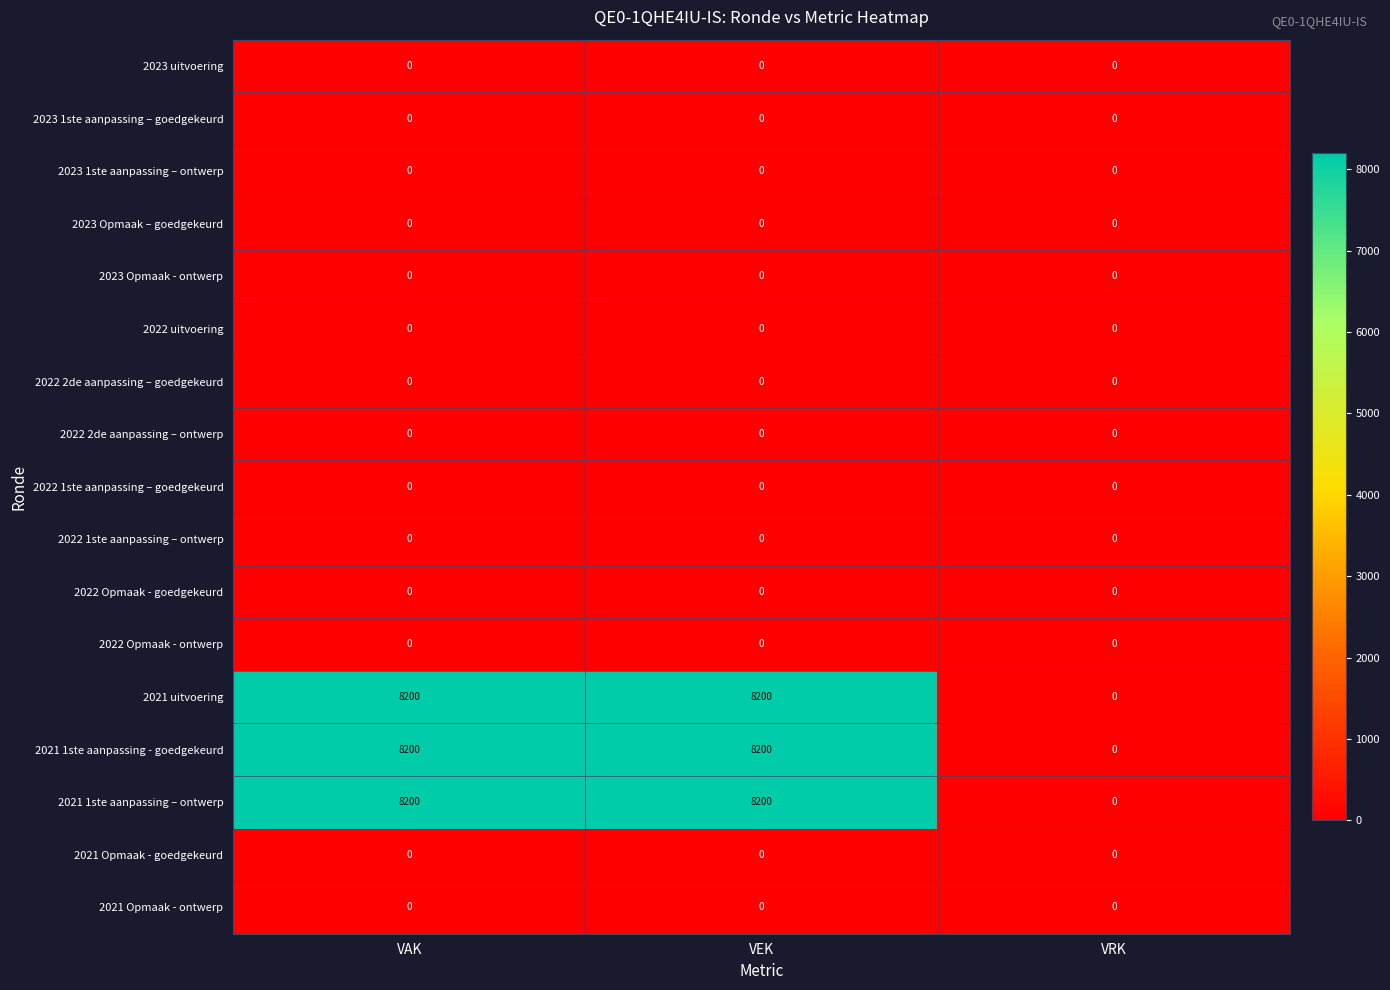

At how many categories does at least one series exceed 6780?

2